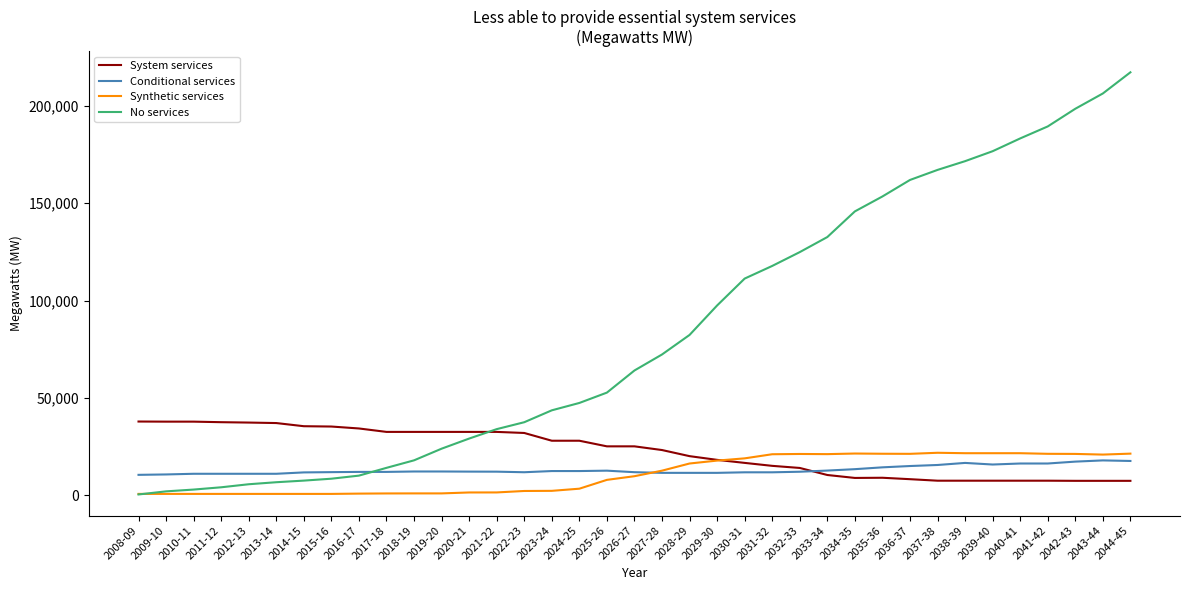

What is the maximum value for Synthetic services?

21911.7